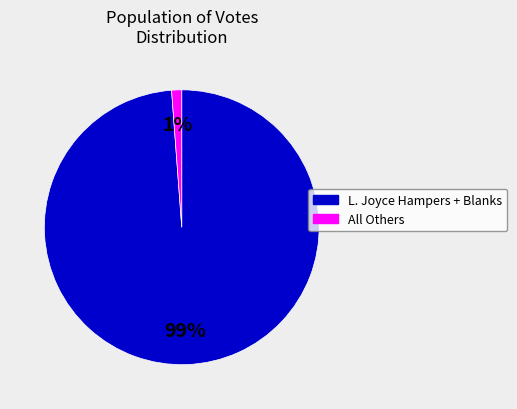

To the nearest percent, what is the difference between the largest and smallest slice percentages?

98%